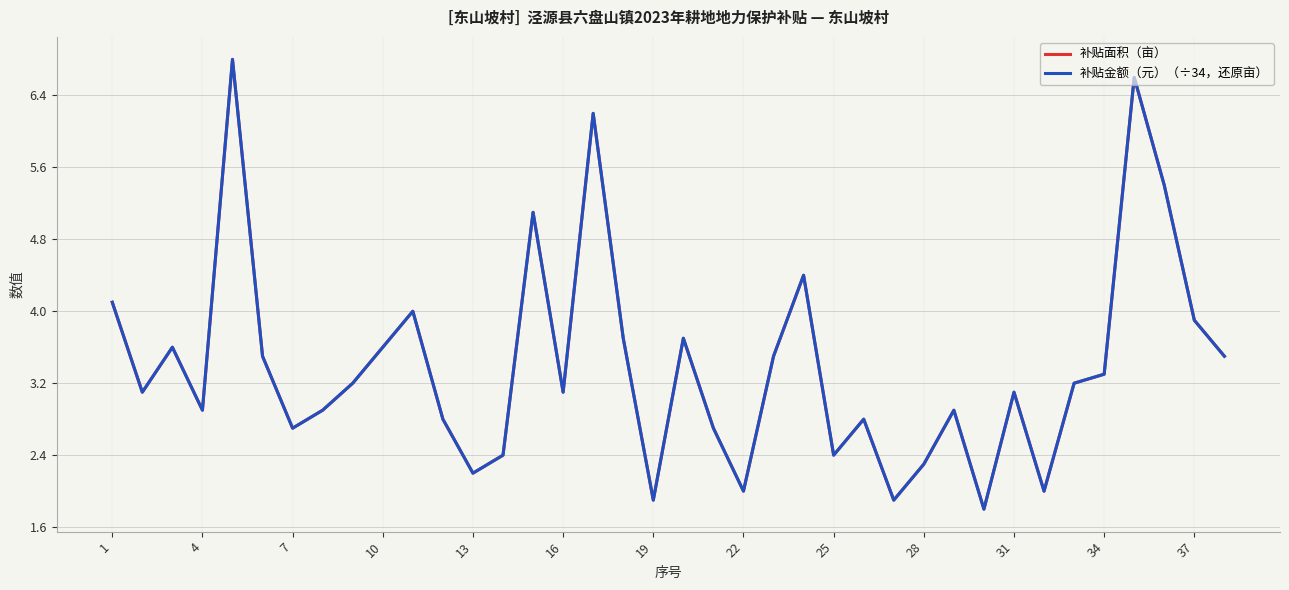

Is this an area chart (filled region under the line)?

No